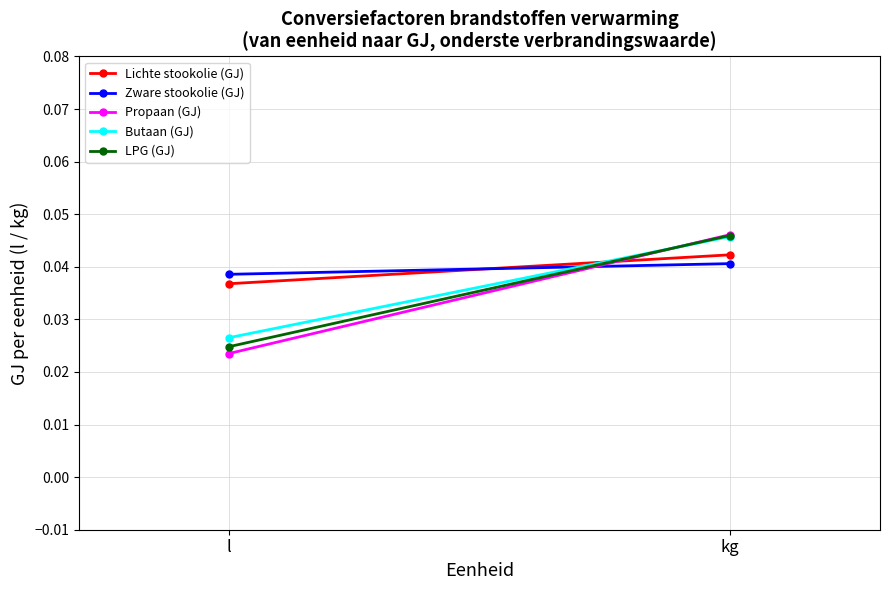

What is the total value across all series at l?

0.2